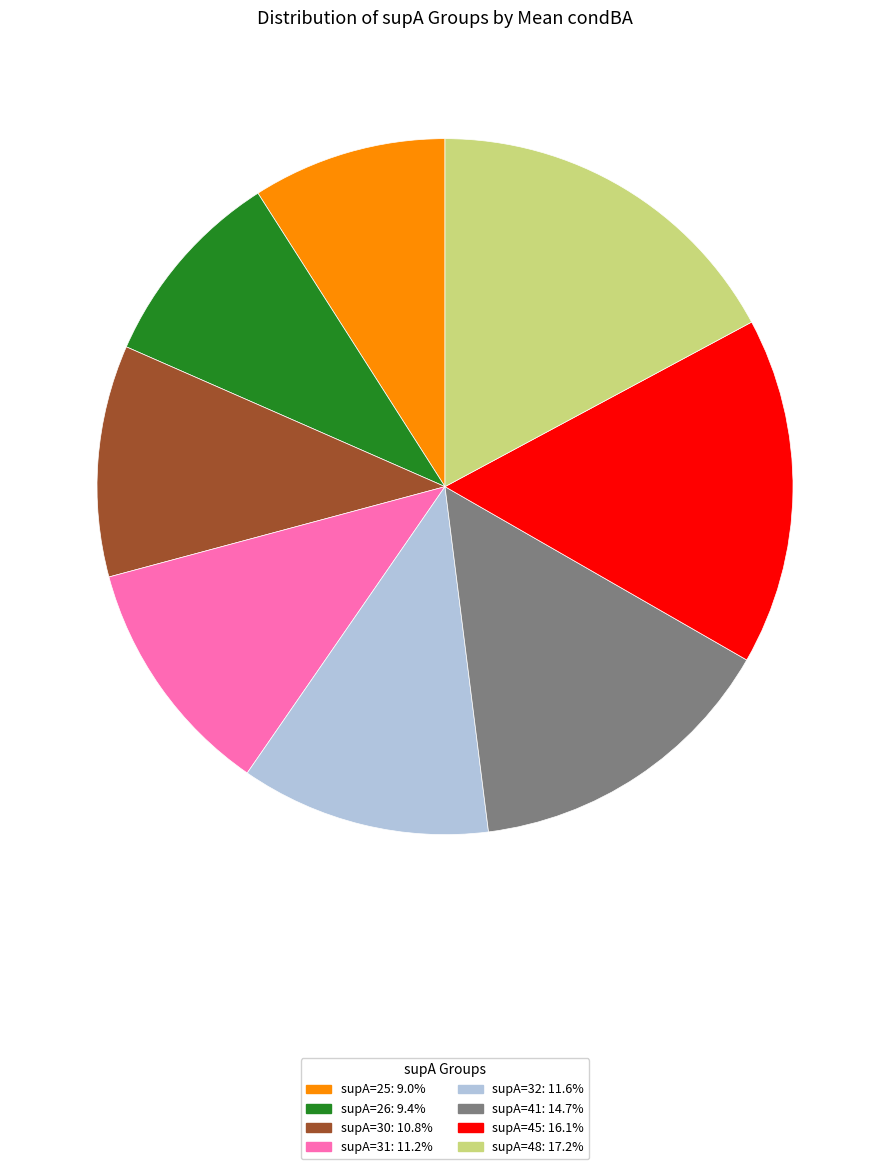

Is there a majority slice in this chart?

No